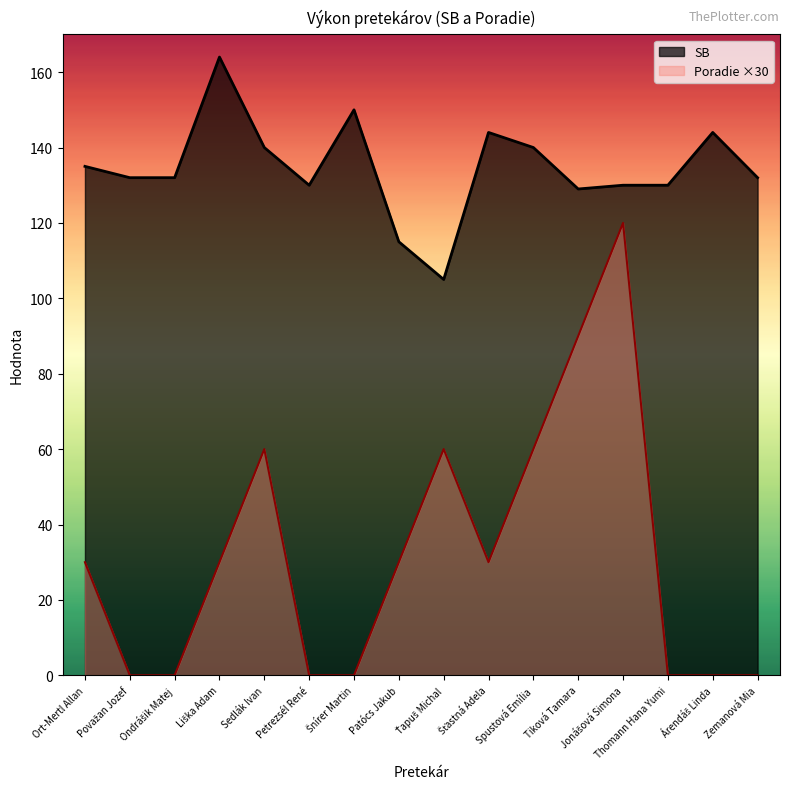

What are all the series names shown in the legend?

SB, Poradie ×30